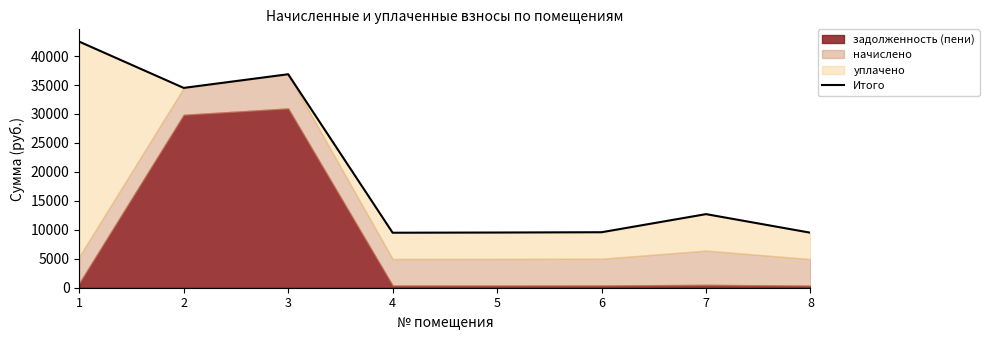

Rank the categories by value from highest to lowest.

1, 3, 2, 7, 6, 5, 4, 8